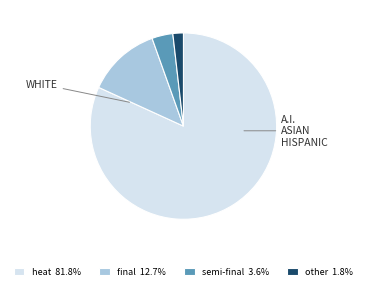

Approximately how many times larger is the value at heat compared to final?

6.4